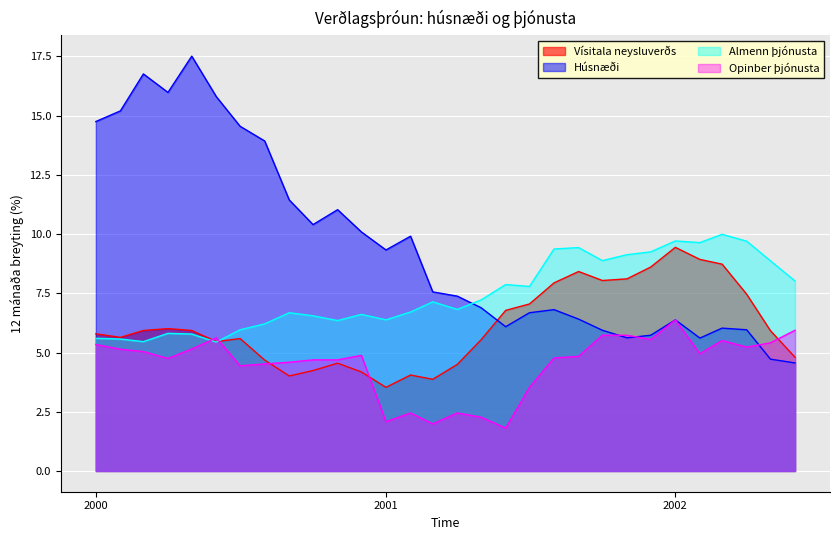

How many times do Almenn þjónusta and Vísitala neysluverðs cross each other?

1